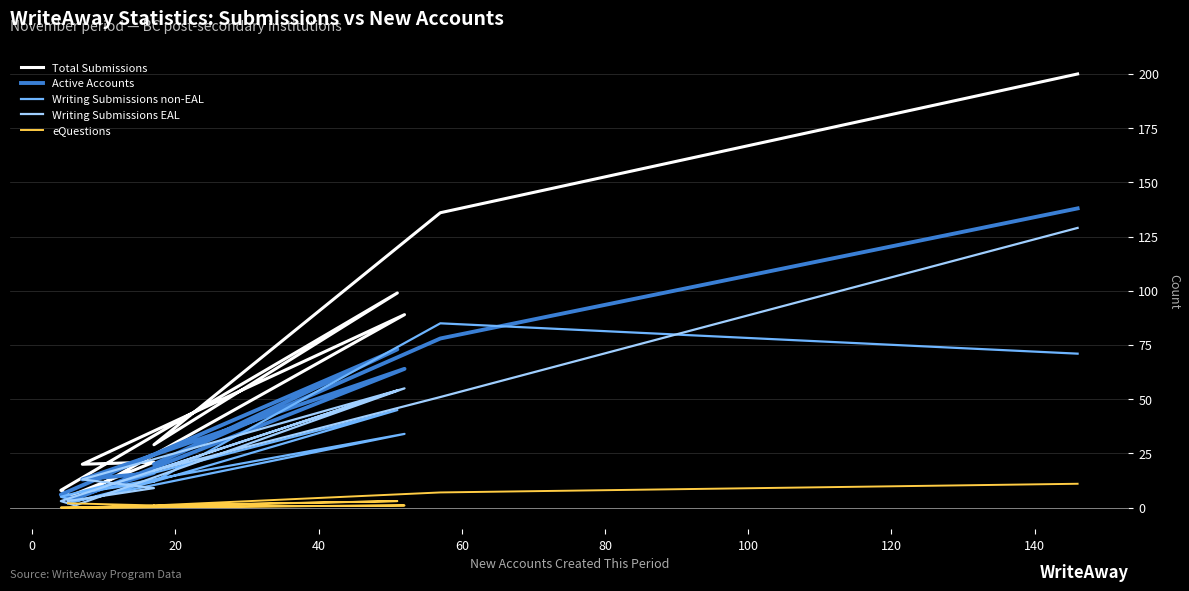

At how many categories does at least one series exceed 26?

5